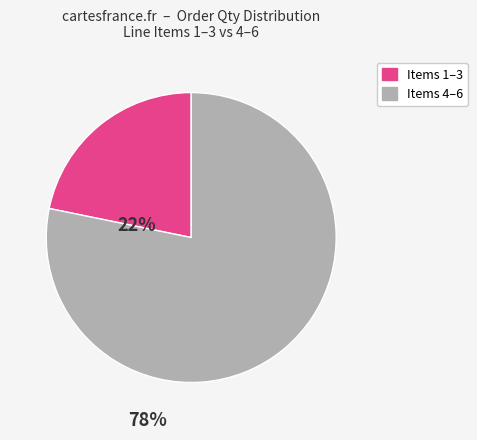

Does any single category account for the majority?

Yes